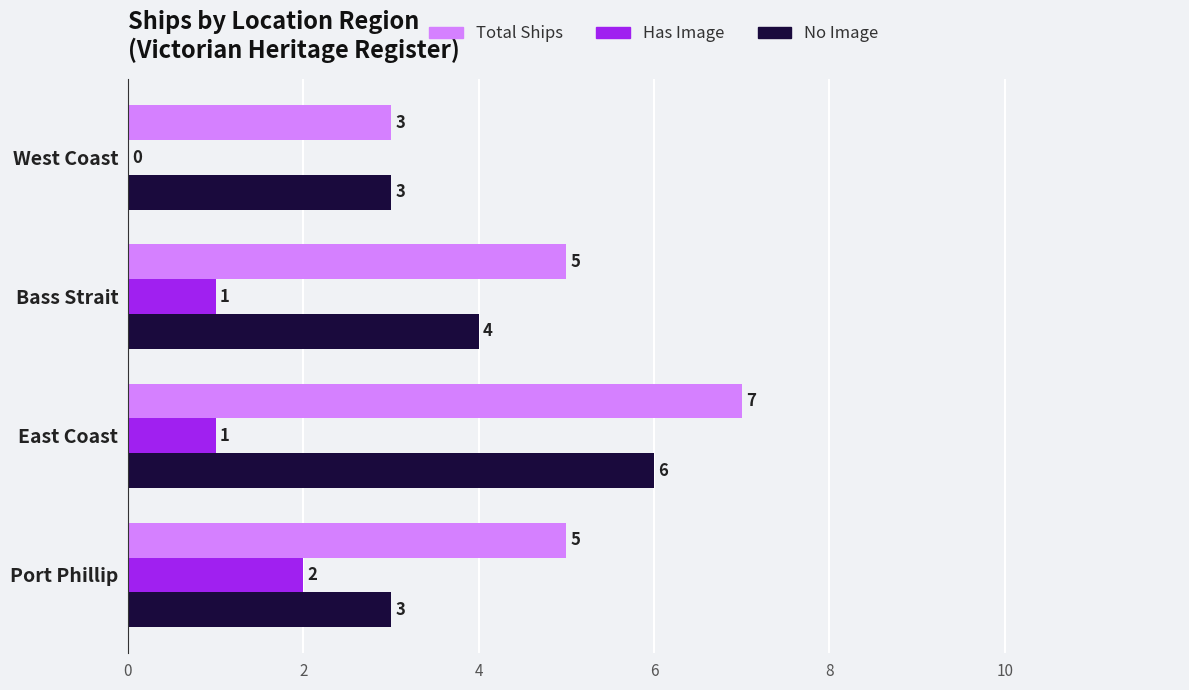

The value of Total Ships at East Coast is 7. True or false?

True